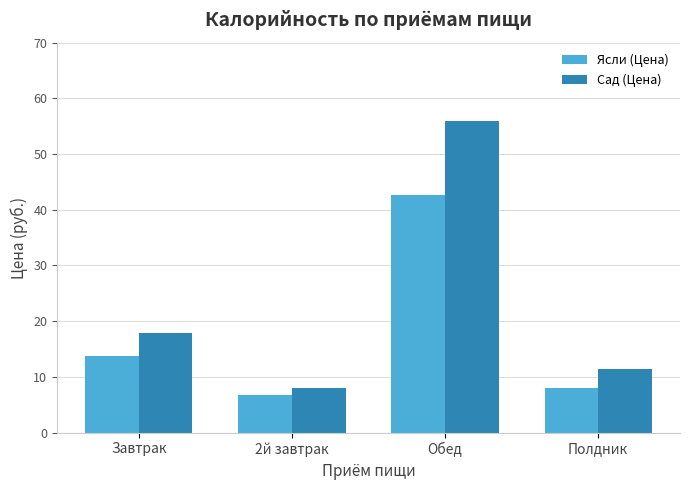

What is the sum of all Сад (Цена) values?

93.1